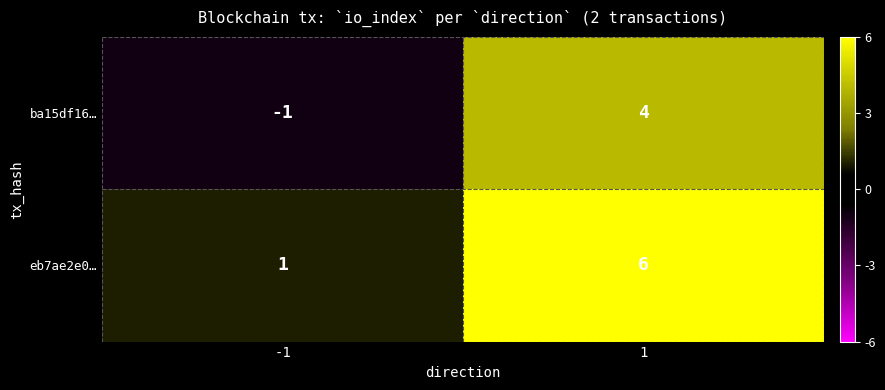

Which series has the largest total across all categories?

eb7ae2e0…